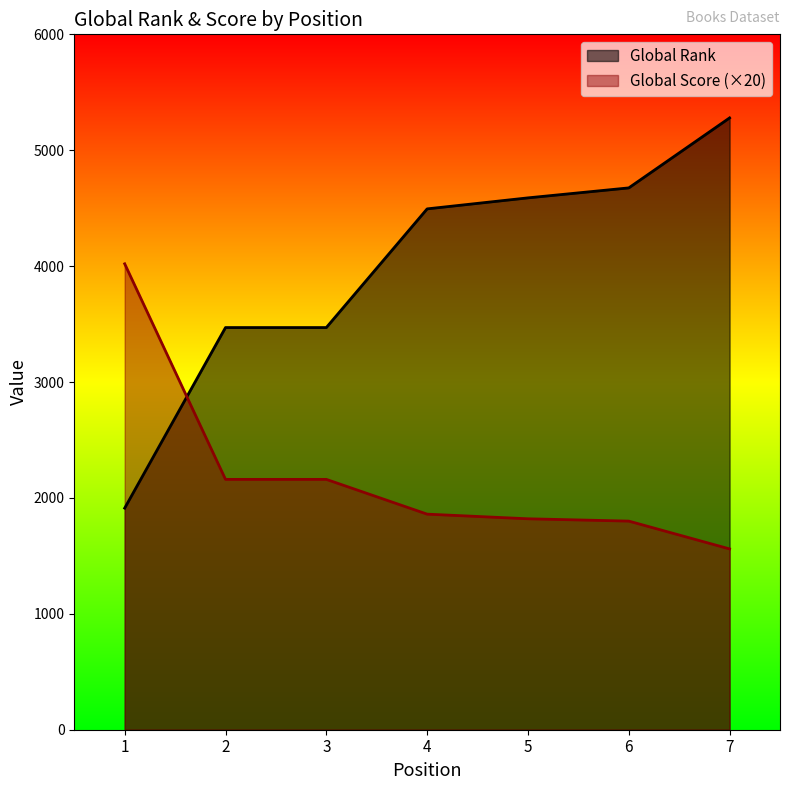

What is the difference between the highest and lowest values at 3?

1310